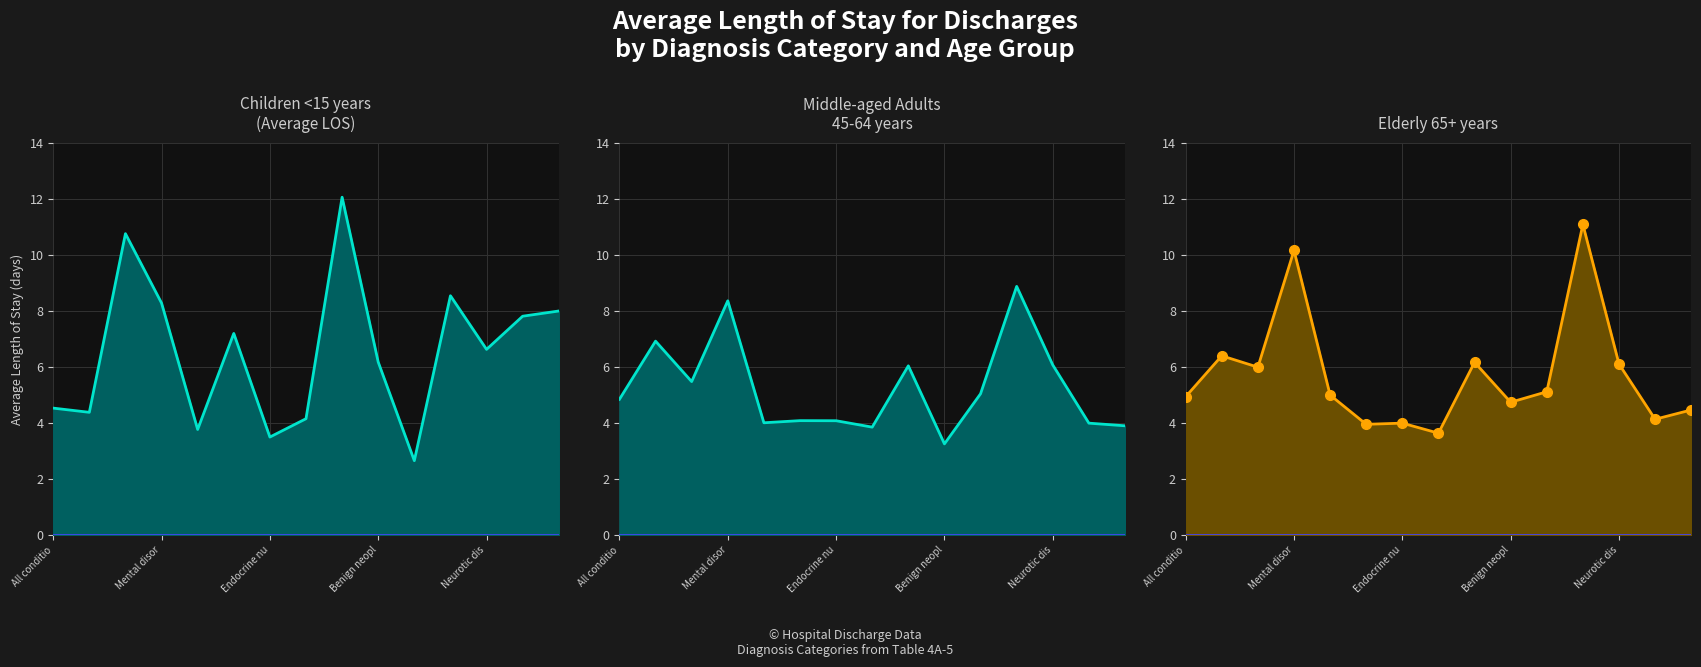

What is the difference between the second highest and minimum values in the Children <15 years series?

8.1